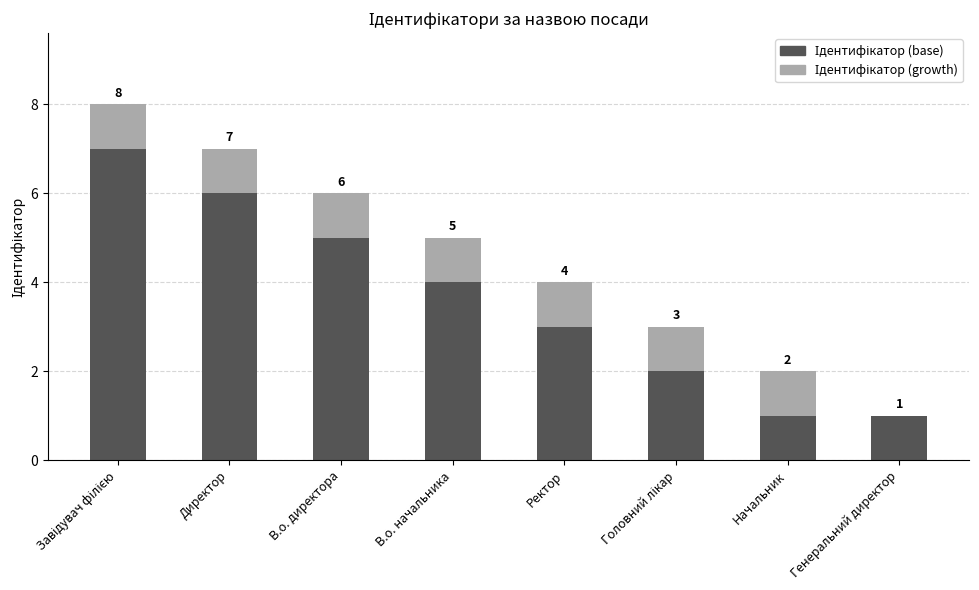

Are the bars grouped side by side (vs. stacked)?

No